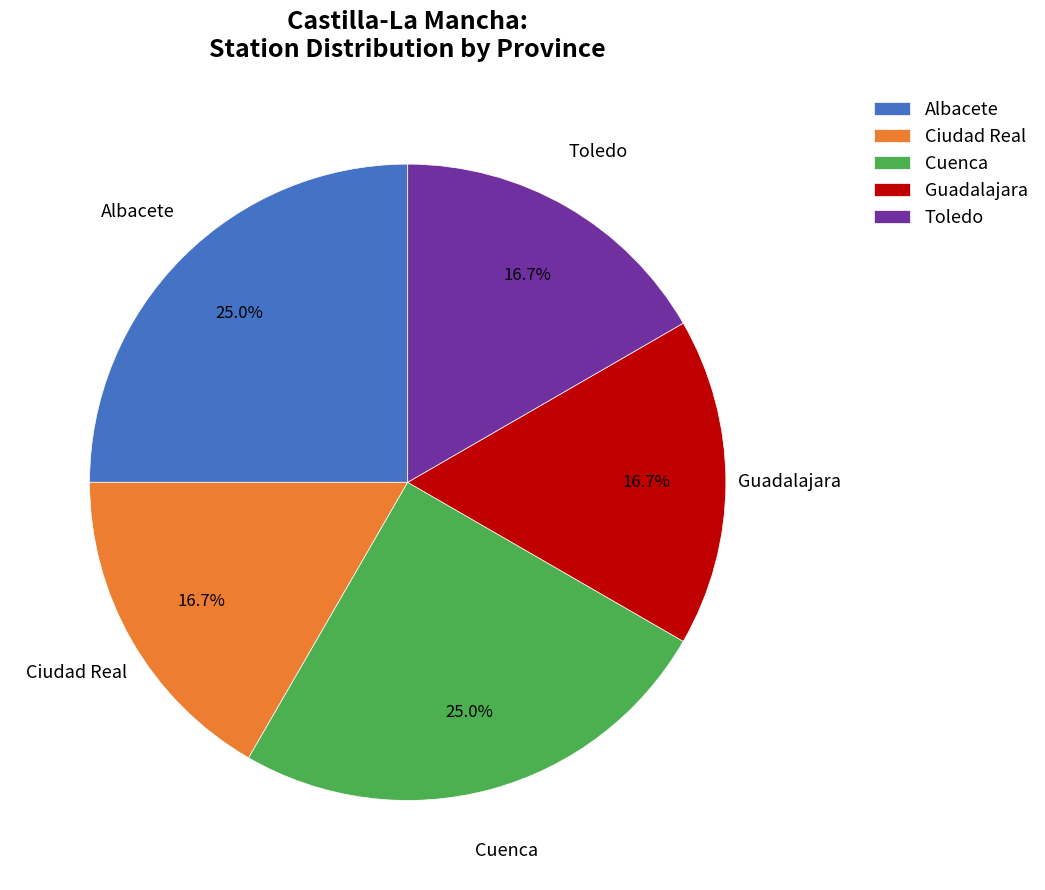

What is the ratio of the value at Toledo to the value at Ciudad Real?

1.0